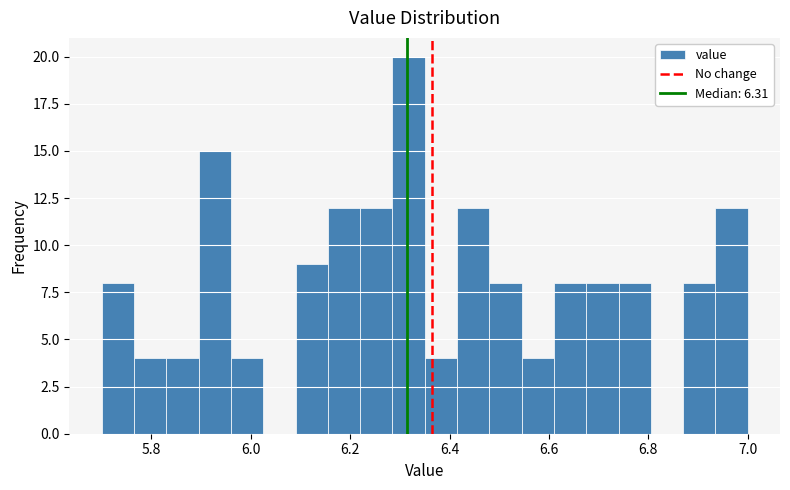

Read against the x-axis, roughly where is the centre of the tallest bar?

6.32